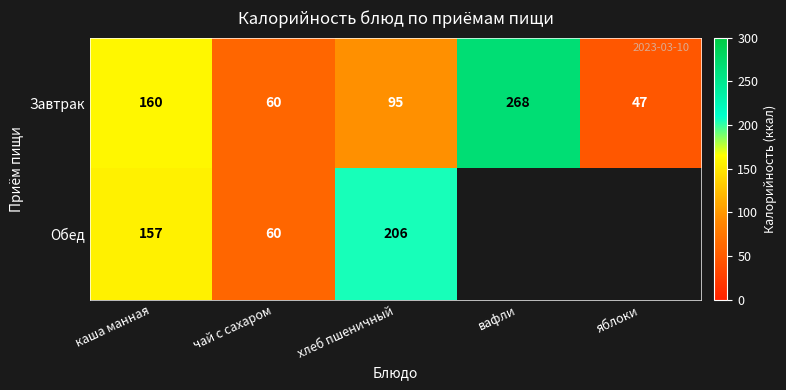

Is the value of Завтрак at хлеб пшеничный greater than the value of Обед at каша манная?

No